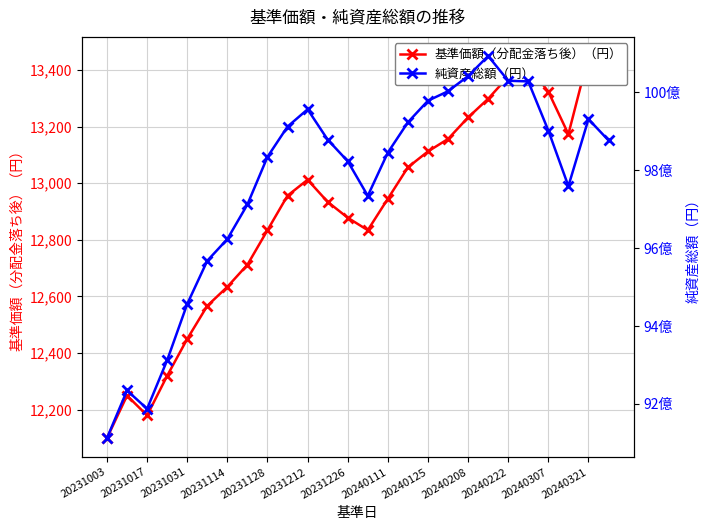

What is the sum of all 基準価額（分配金落ち後）（円） values?

335619